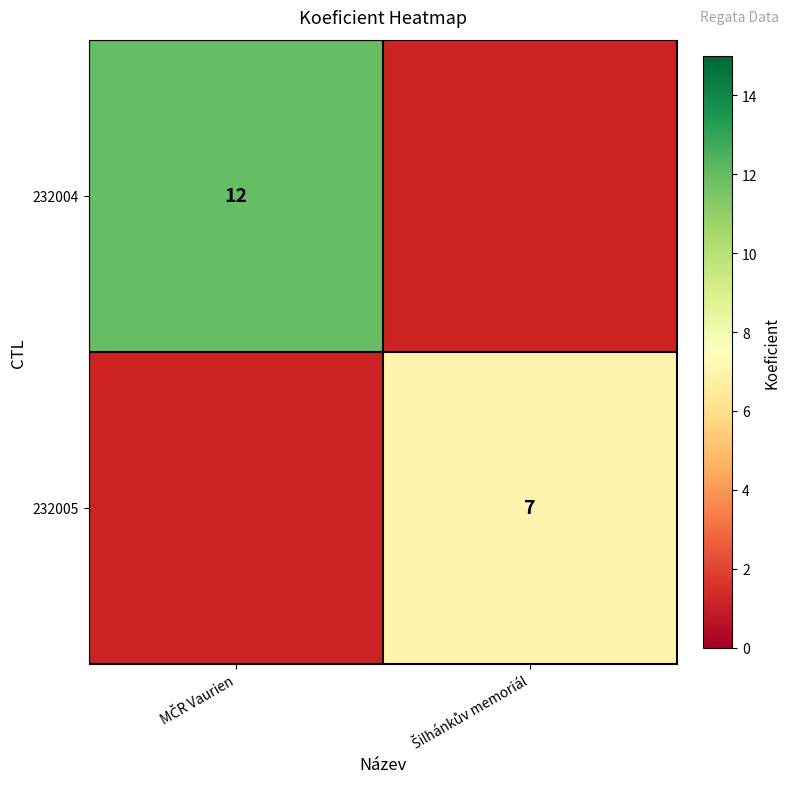

Where is 232005 nearest to the value 3?

MČR Vaurien